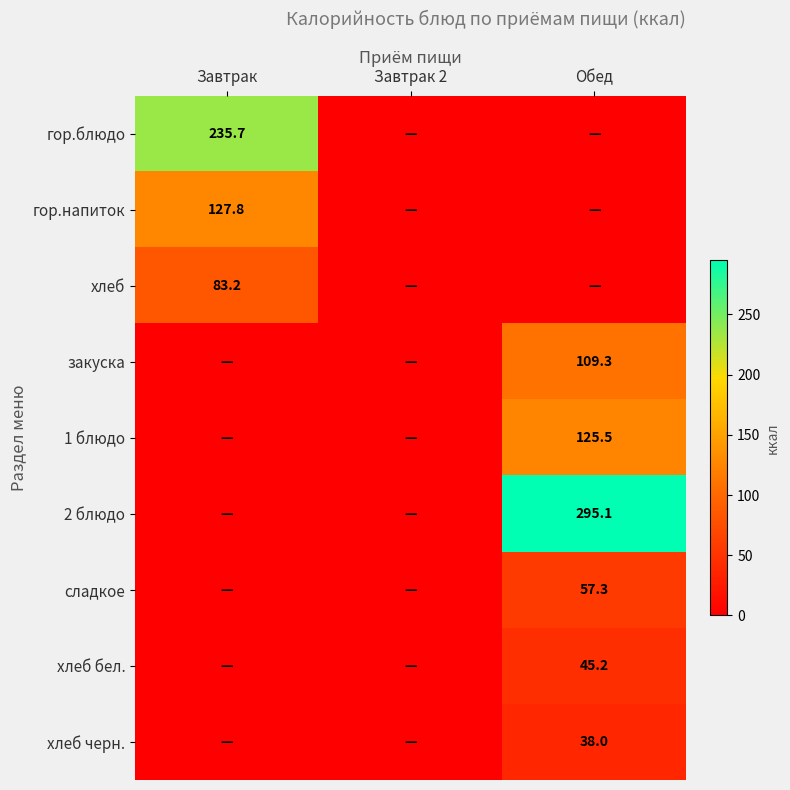

Is it true that гор.напиток equals 58.5 at Завтрак?

False